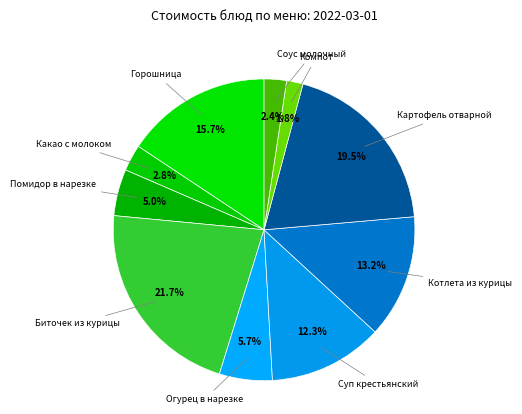

What is the largest slice in the pie chart?

Биточек из курицы